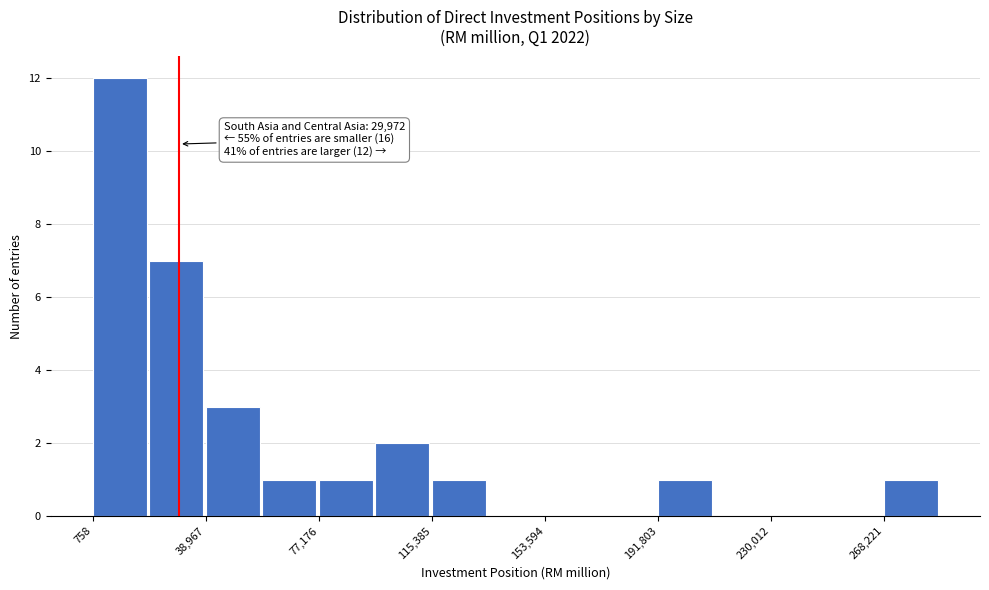

Around what value on the x-axis is the tallest bar? Give the approximate position of its centre, as read against the axis.

10000